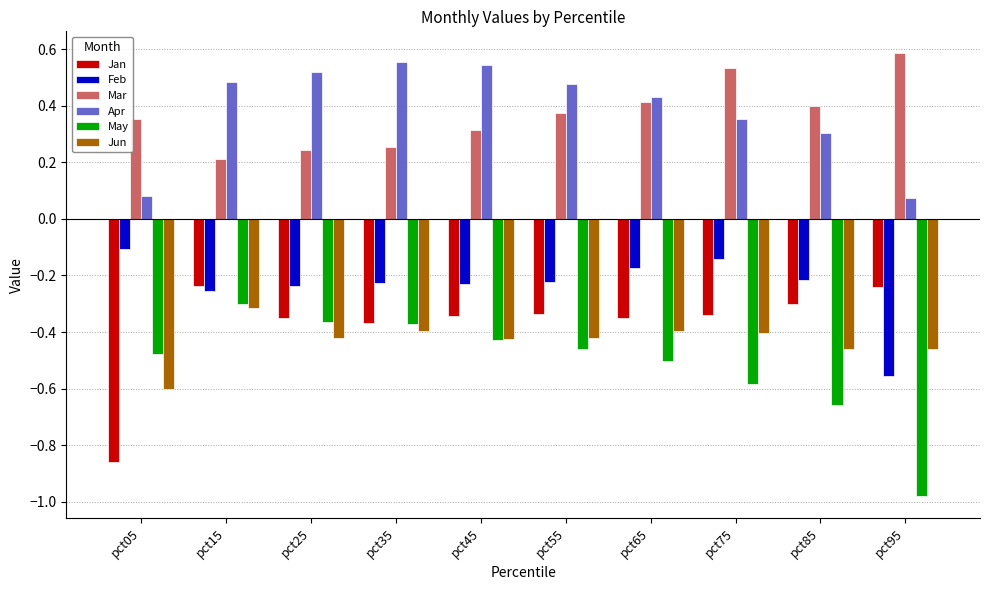

At which label is May closest to 0?

pct15